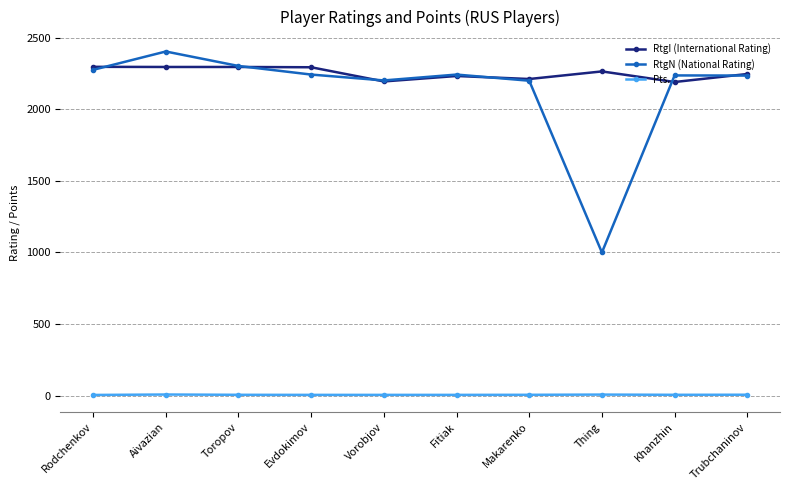

List the series in order of their peak value, lowest first.

Pts., RtgI (International Rating), RtgN (National Rating)